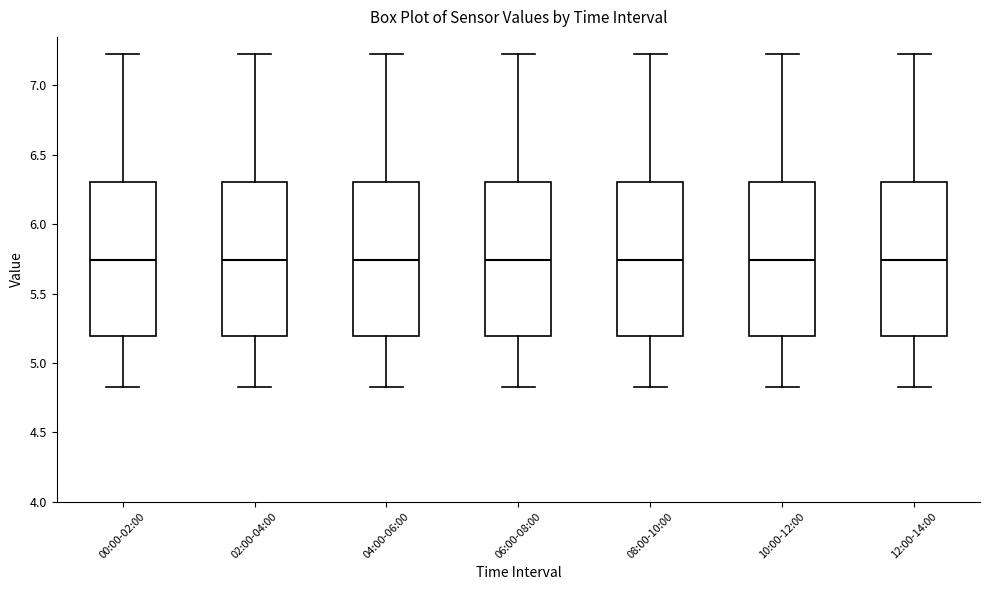

Reading left to right, read every box against the y-axis: the position of its median line, the range the box covers, and the ends of its whiskers. The values are not printed on the chart, so give them approximately, as read against the axis.

00:00-02:00: median 5.75, box 5.20 to 6.30, whiskers 4.85 to 7.25
02:00-04:00: median 5.75, box 5.20 to 6.30, whiskers 4.85 to 7.25
04:00-06:00: median 5.75, box 5.20 to 6.30, whiskers 4.85 to 7.25
06:00-08:00: median 5.75, box 5.20 to 6.30, whiskers 4.85 to 7.25
08:00-10:00: median 5.75, box 5.20 to 6.30, whiskers 4.85 to 7.25
10:00-12:00: median 5.75, box 5.20 to 6.30, whiskers 4.85 to 7.25
12:00-14:00: median 5.75, box 5.20 to 6.30, whiskers 4.85 to 7.25